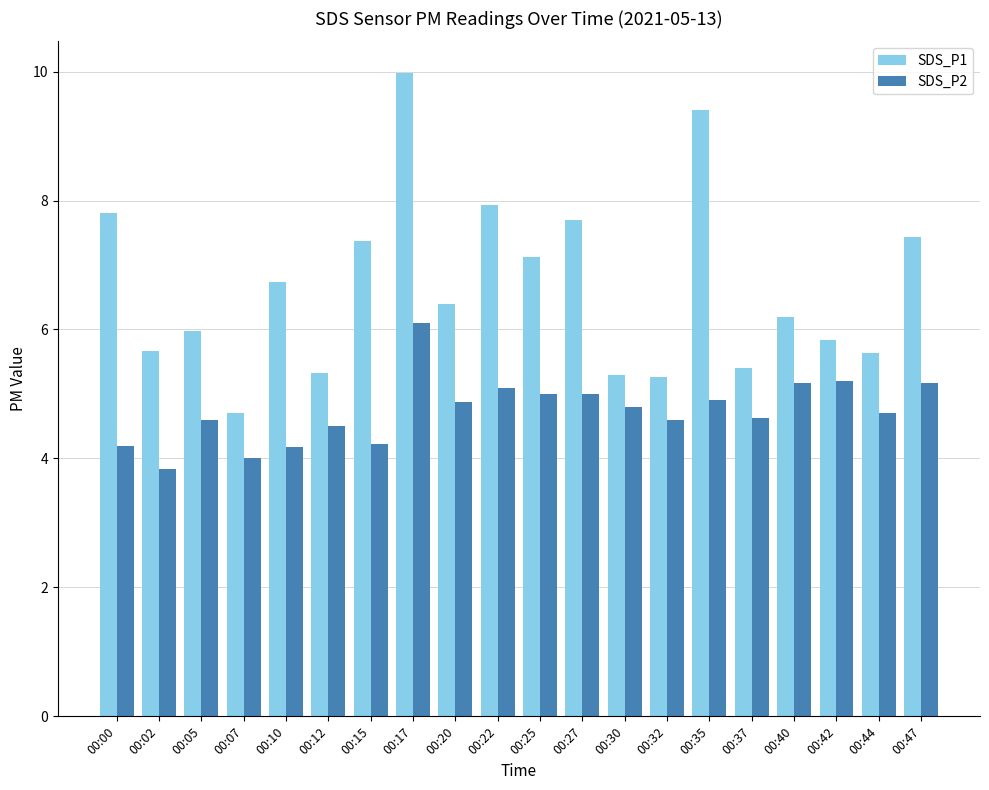

What is the value of the SDS_P1 bar at the 19th from the left?

5.6